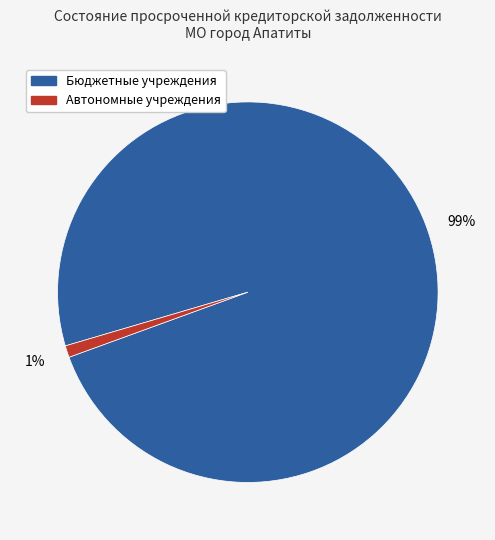

To the nearest percent, what is the difference between the largest and smallest slice percentages?

98%